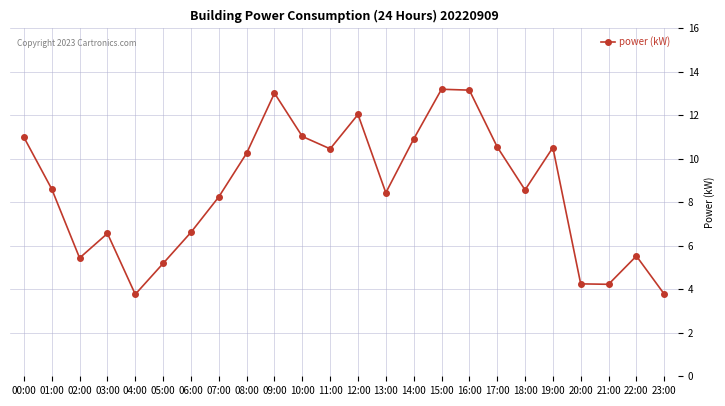

The chart shows a value of 5.1 at 15:00. True or false?

False